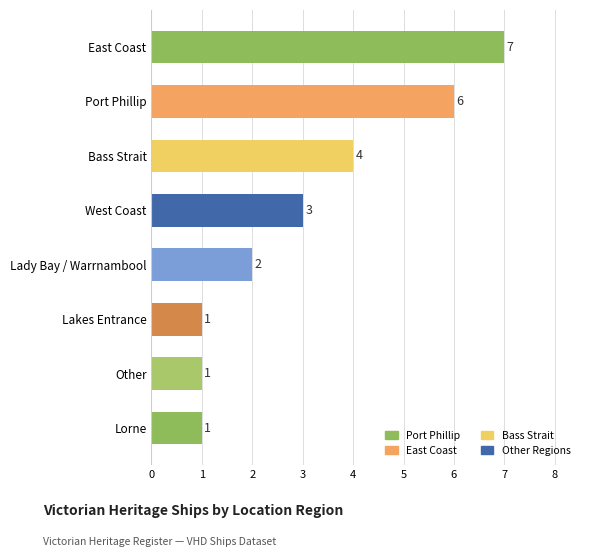

Where is the data nearest to the value 4?

Bass Strait